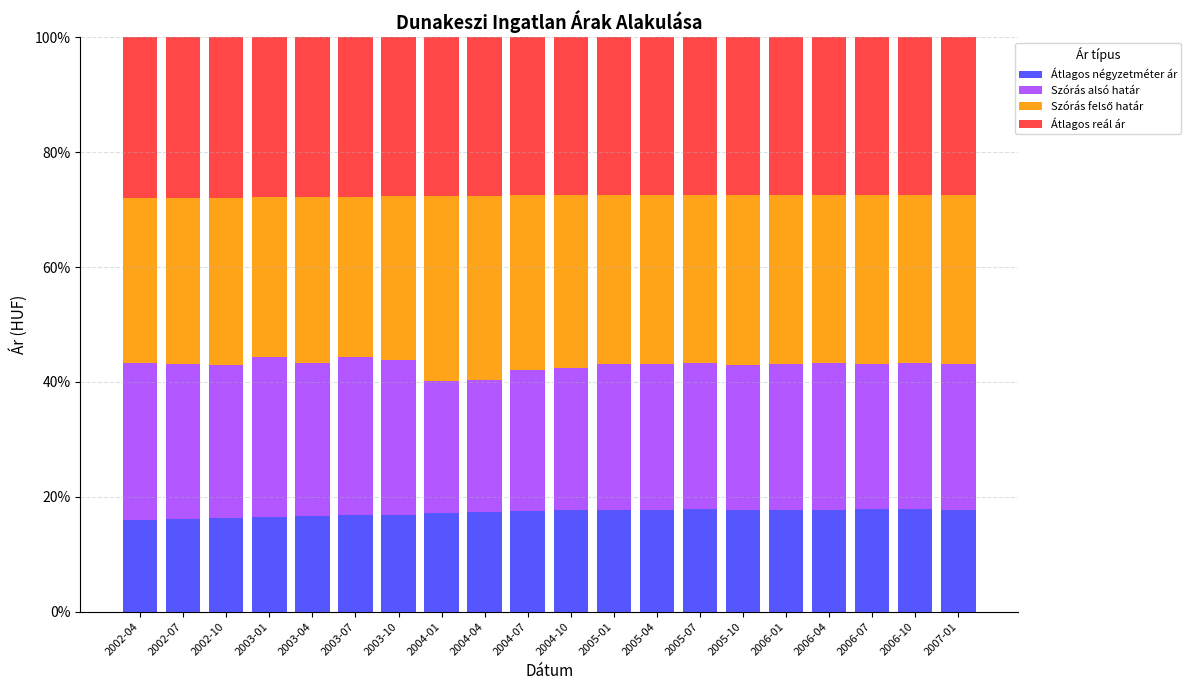

What is the approximate value of Átlagos négyzetméter ár at 2003-07?

16.8